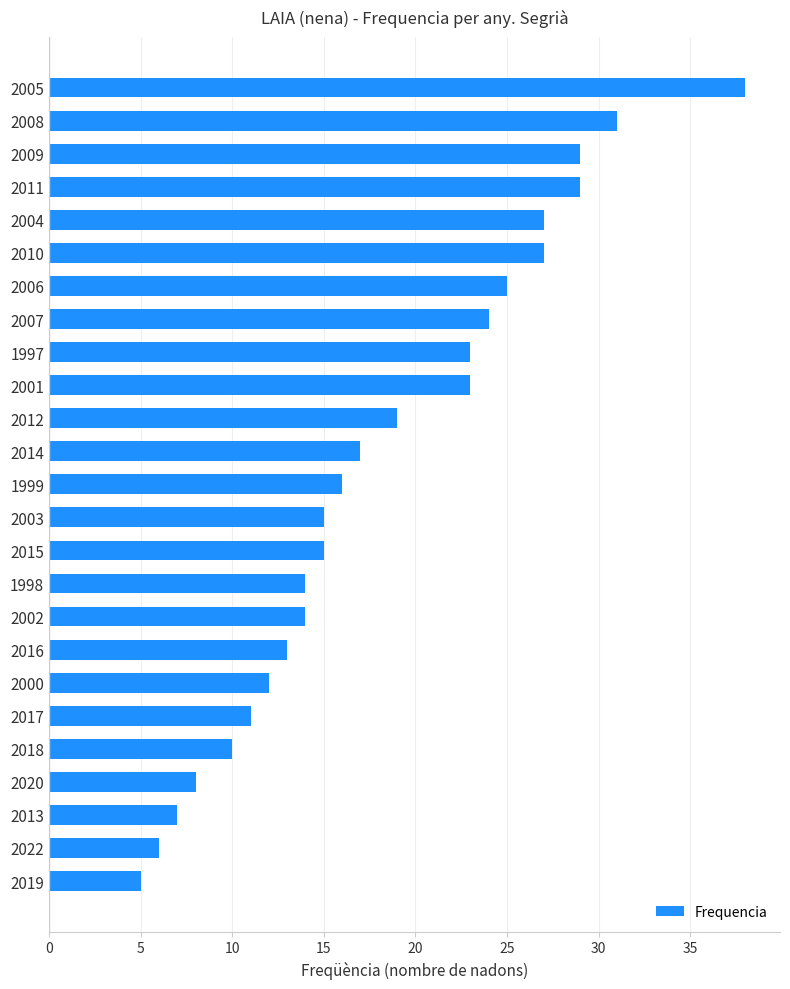

What is the ratio of the value at 1997 to the value at 2019?

4.6